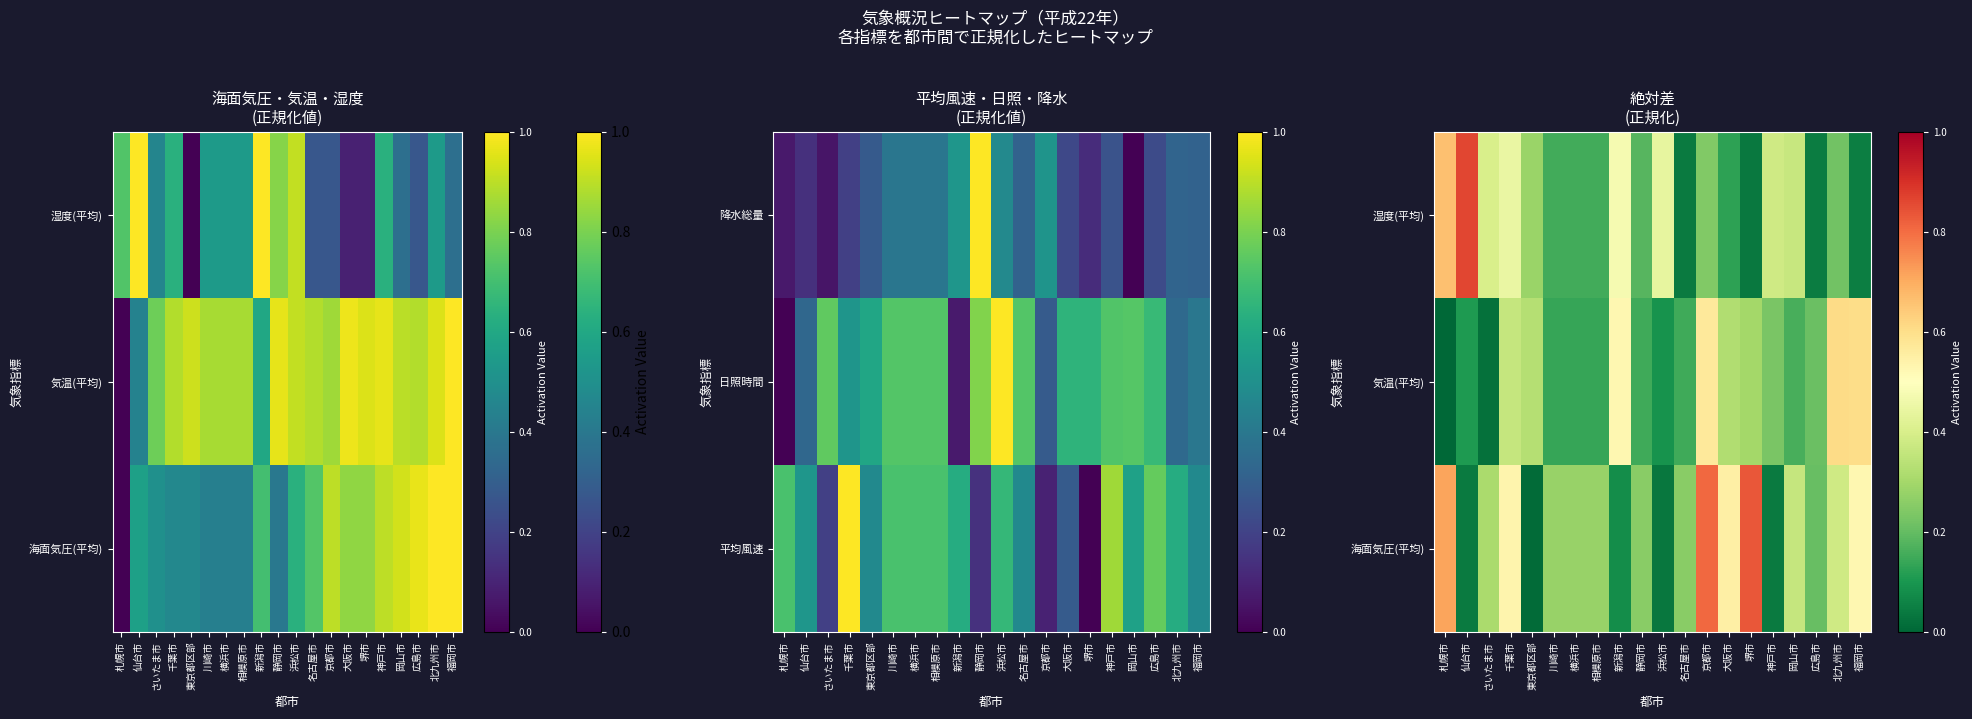

Which category has the highest value across all series?

仙台市